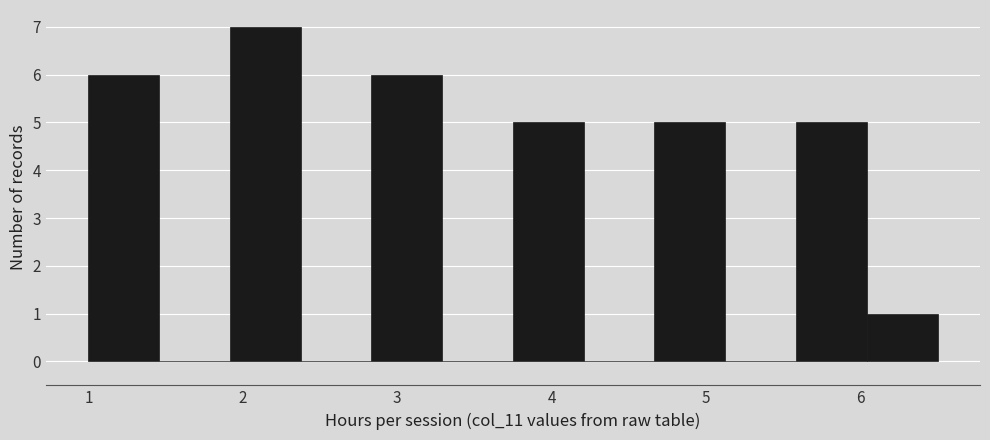

Reading left to right, list every bar in this chart as the range it spans on the x-axis followed by its height. Neither the bar edges nor the heights are printed on the chart, so give them approximately, as read against the axes.

1.0 to 1.5: 6
1.5 to 1.9: 0
1.9 to 2.4: 7
2.4 to 2.8: 0
2.8 to 3.3: 6
3.3 to 3.8: 0
3.8 to 4.2: 5
4.2 to 4.7: 0
4.7 to 5.1: 5
5.1 to 5.6: 0
5.6 to 6.0: 5
6.0 to 6.5: 1